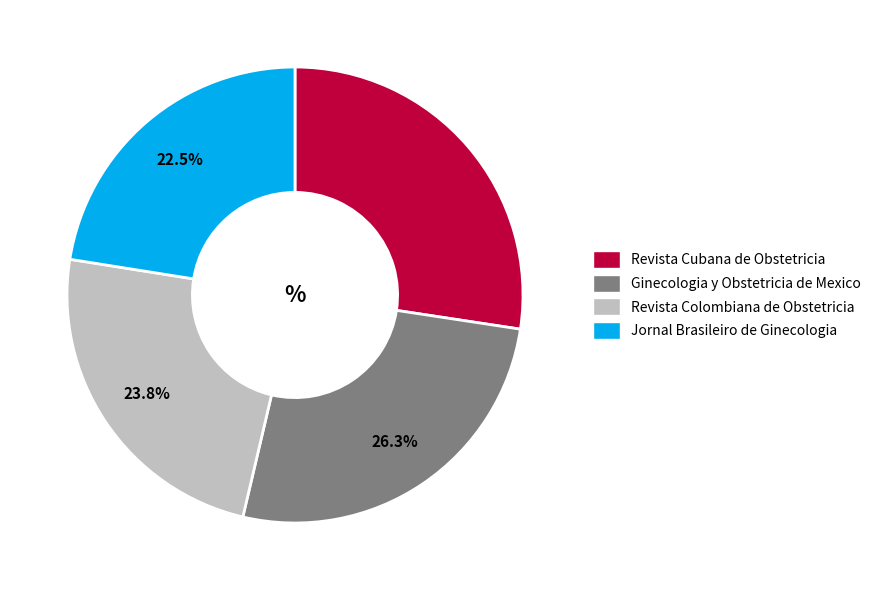

Does any single category account for the majority?

No